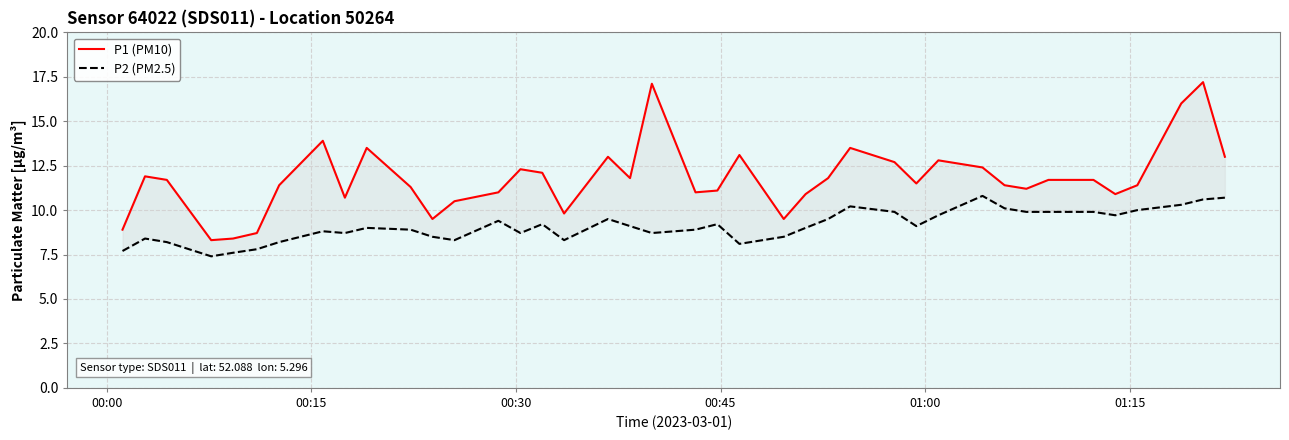

At how many categories does at least one series exceed 13?

7